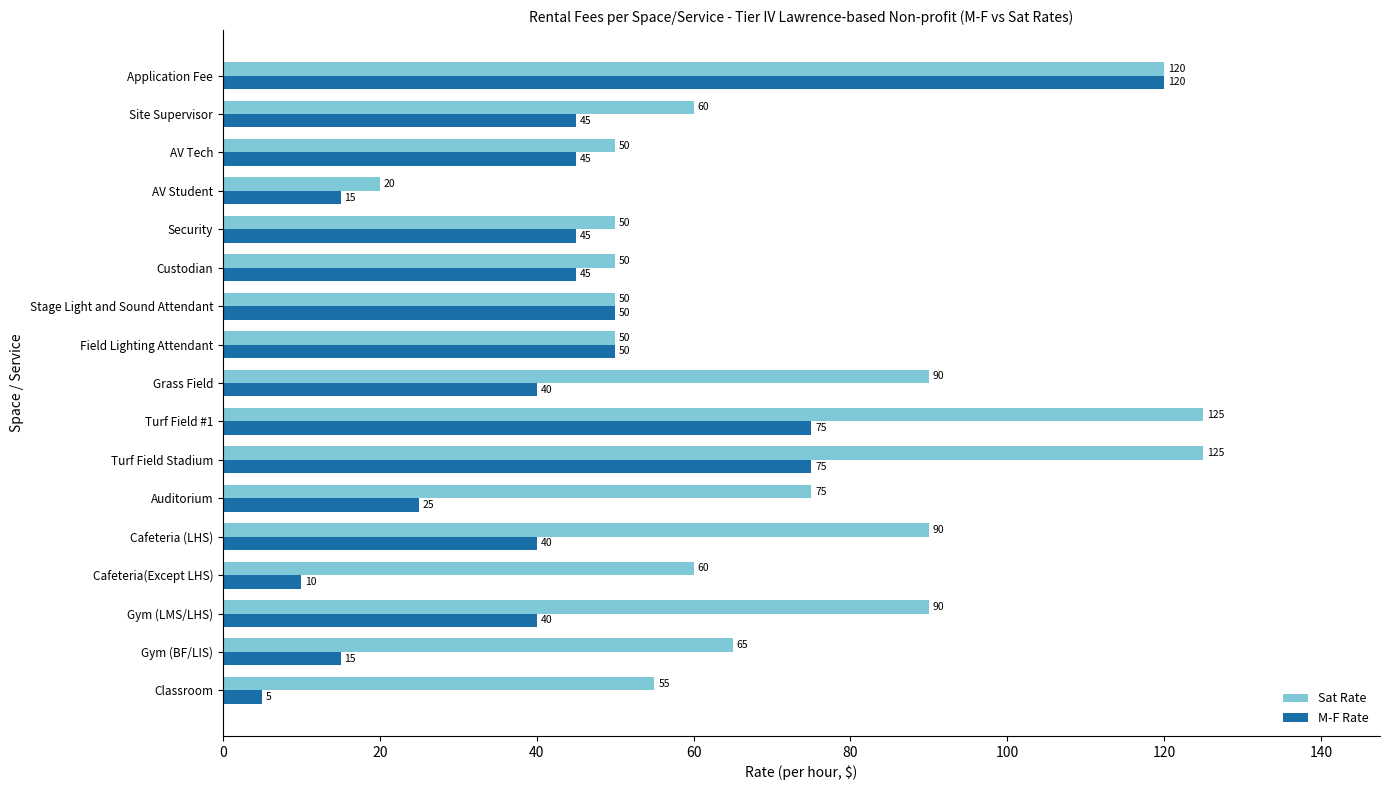

At which category is the sum across all series the highest?

Application Fee